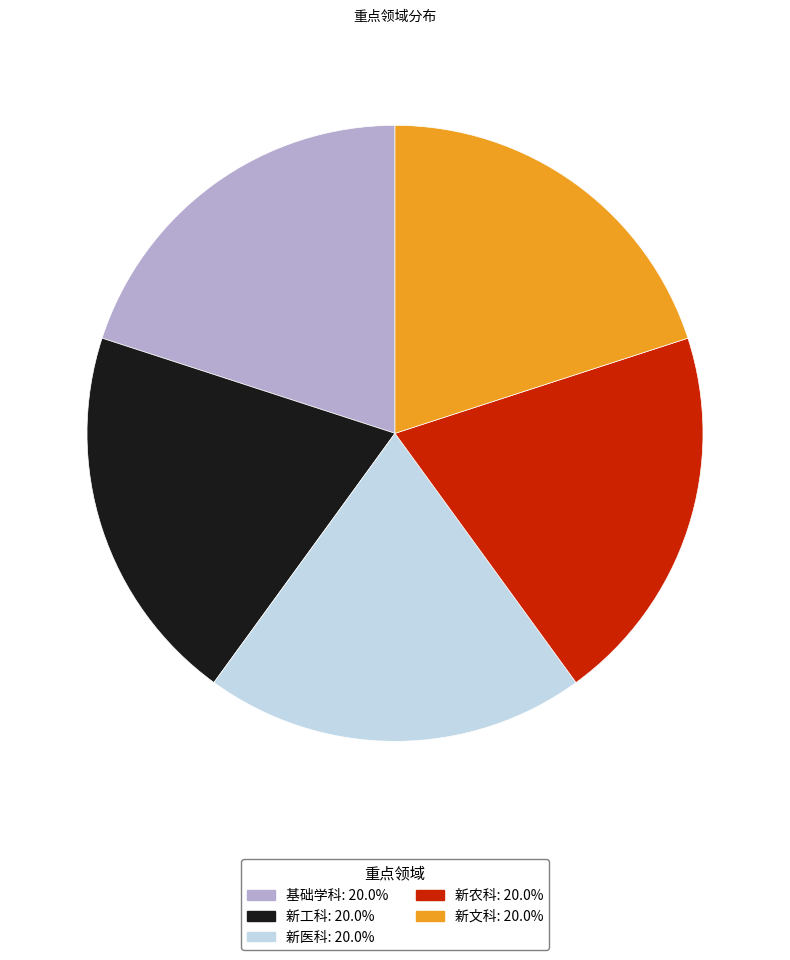

How many slices are in this pie chart?

5